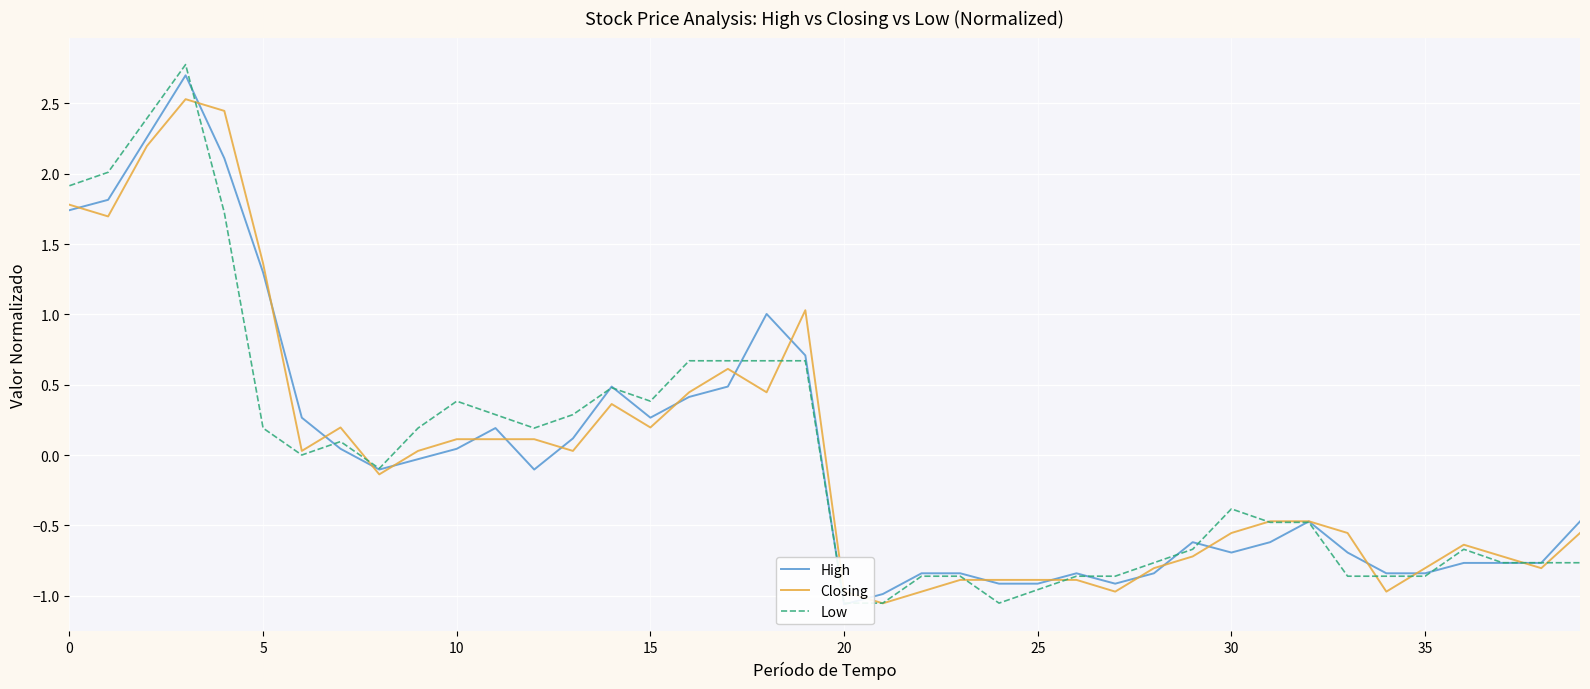

In Low, how many points are lower than both neighbors (excluding endpoints)?

5